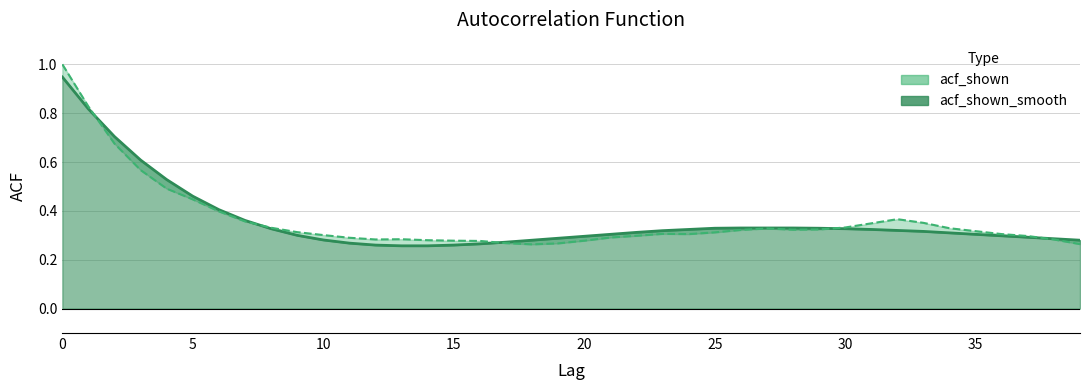

Which series has the largest total across all categories?

acf_shown